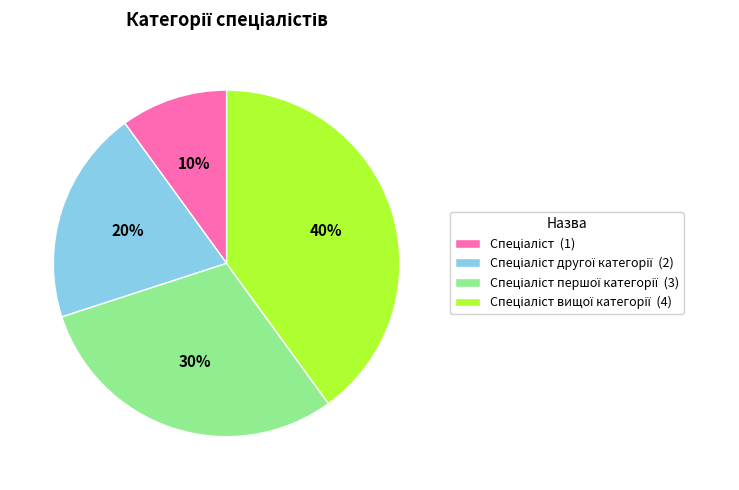

To the nearest percent, what is the average slice percentage?

25%